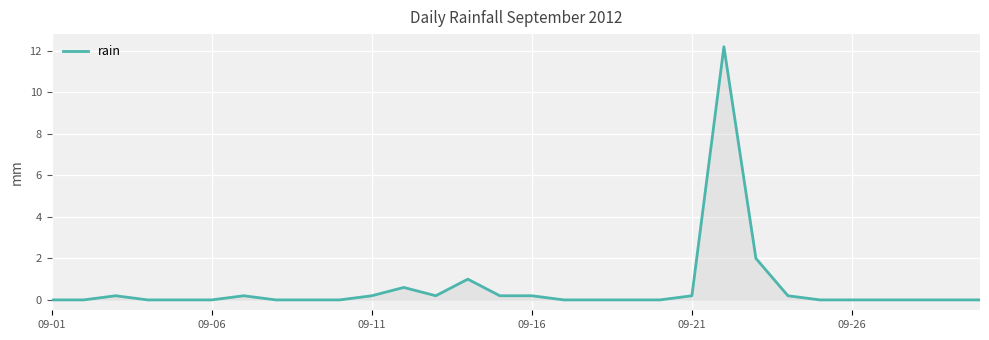

What is the greatest value displayed?

12.2